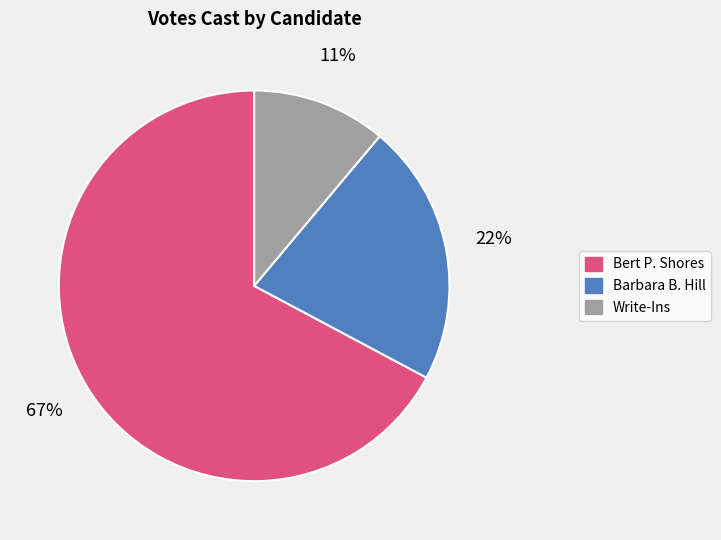

Is it true that Barbara B. Hill is 22% of the pie?

True